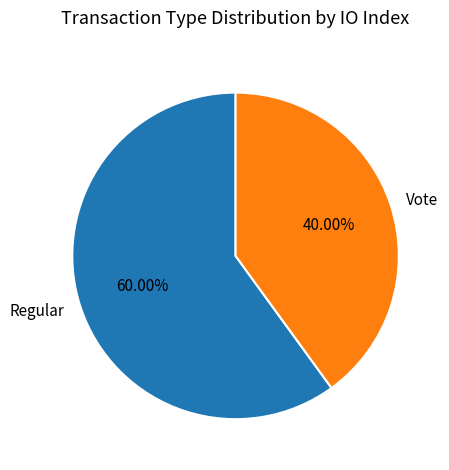

Does Vote represent more than half of the total?

No